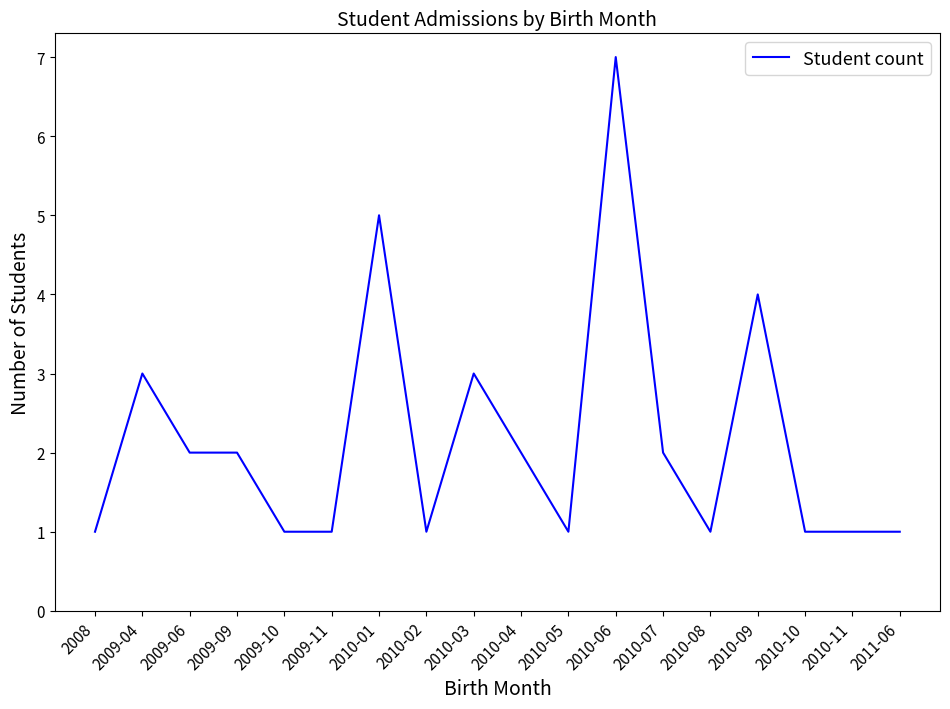

Where is the first local maximum?

2009-04